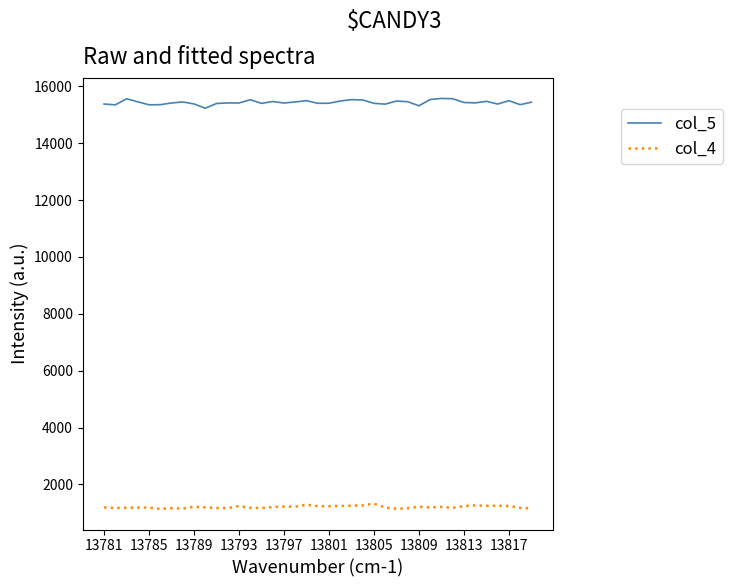

How many lines are shown in the chart?

2